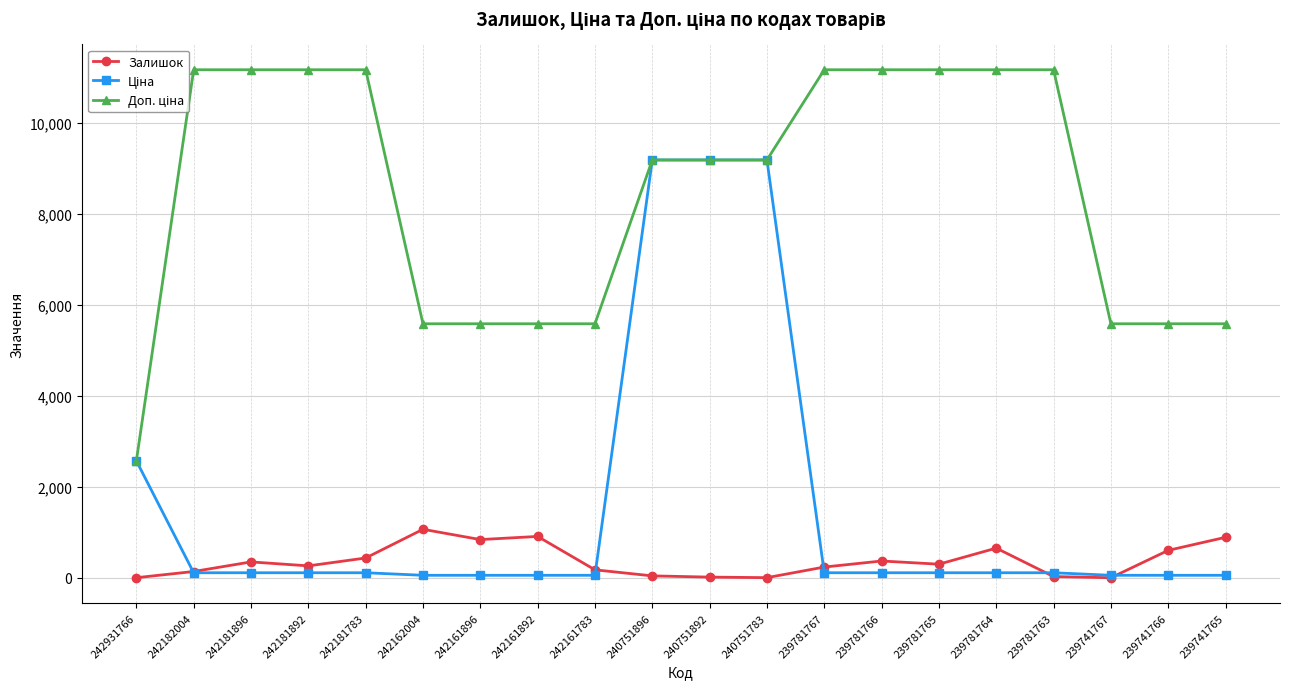

Does the chart have visible grid lines?

Yes